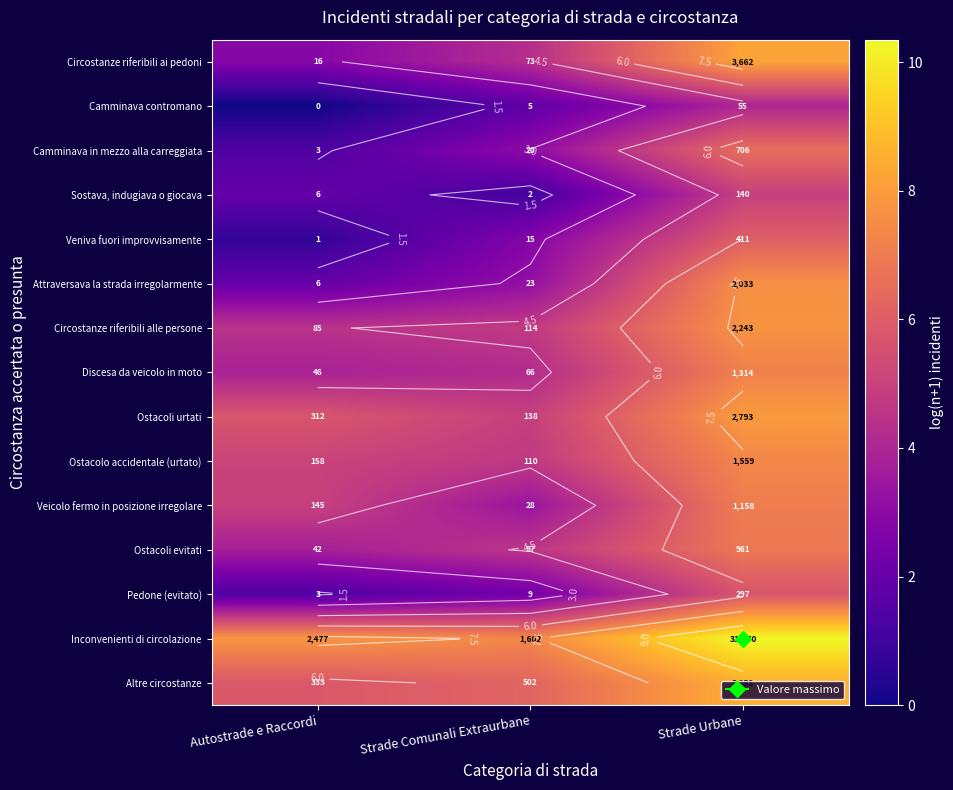

At which category is the sum across all series the highest?

Strade Urbane